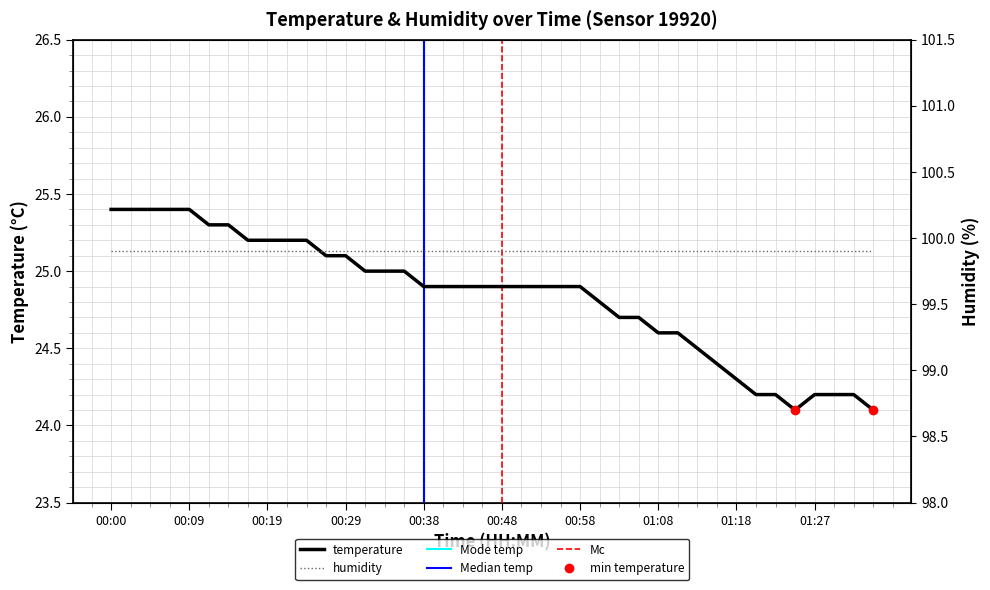

Reading left to right, extract all data points from this chart.

25.4	25.4	25.4	25.4	25.4	25.3	25.3	25.2	25.2	25.2	25.2	25.1	25.1	25.0	25.0	25.0	24.9	24.9	24.9	24.9	24.9	24.9	24.9	24.9	24.9	24.8	24.7	24.7	24.6	24.6	24.5	24.4	24.3	24.2	24.2	24.1	24.2	24.2	24.2	24.1